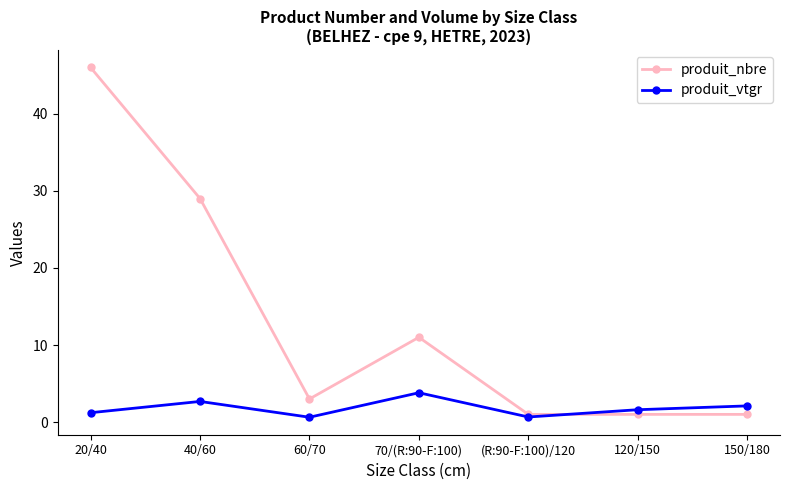

What is the label of the 1st point from the right?

150/180